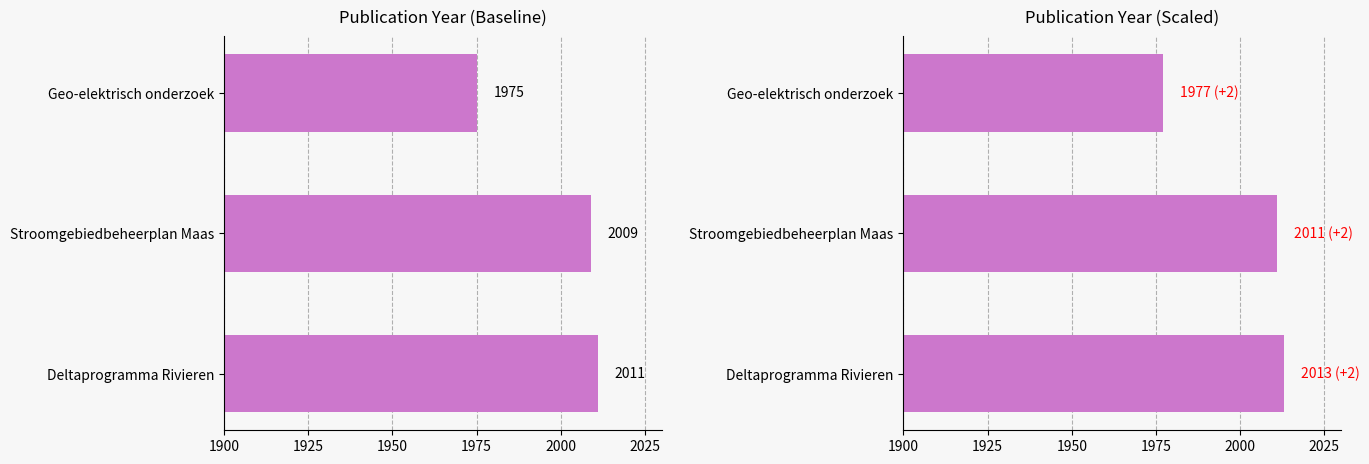

What are all the series names shown in the legend?

publication year, publication year (adjusted)